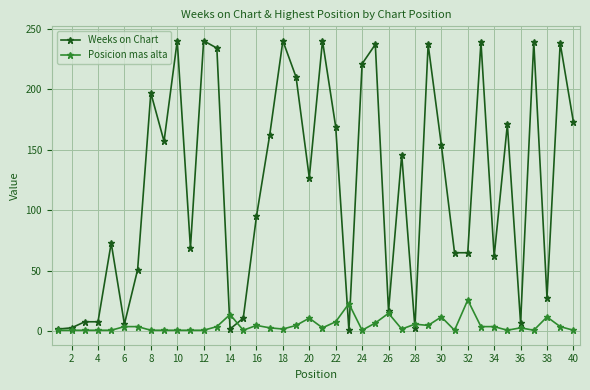

List the series in order of their peak value, lowest first.

Posicion mas alta, Weeks on Chart